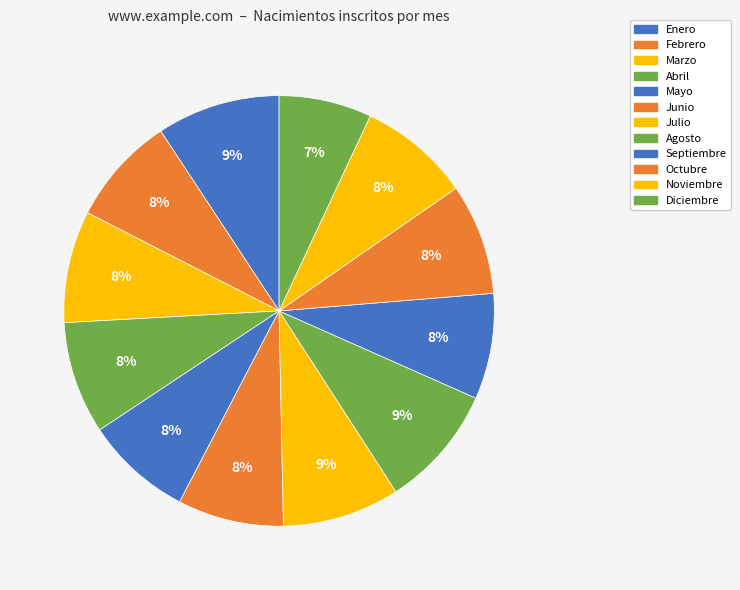

Count the number of slices in the pie.

12